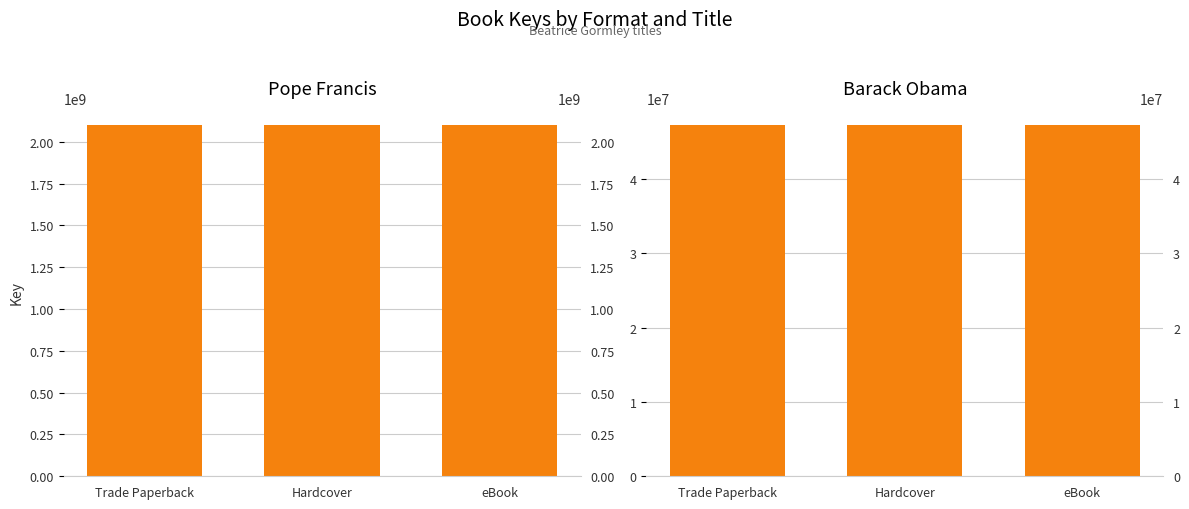

True or false: Pope Francis has a value of 665726188 at eBook.

False